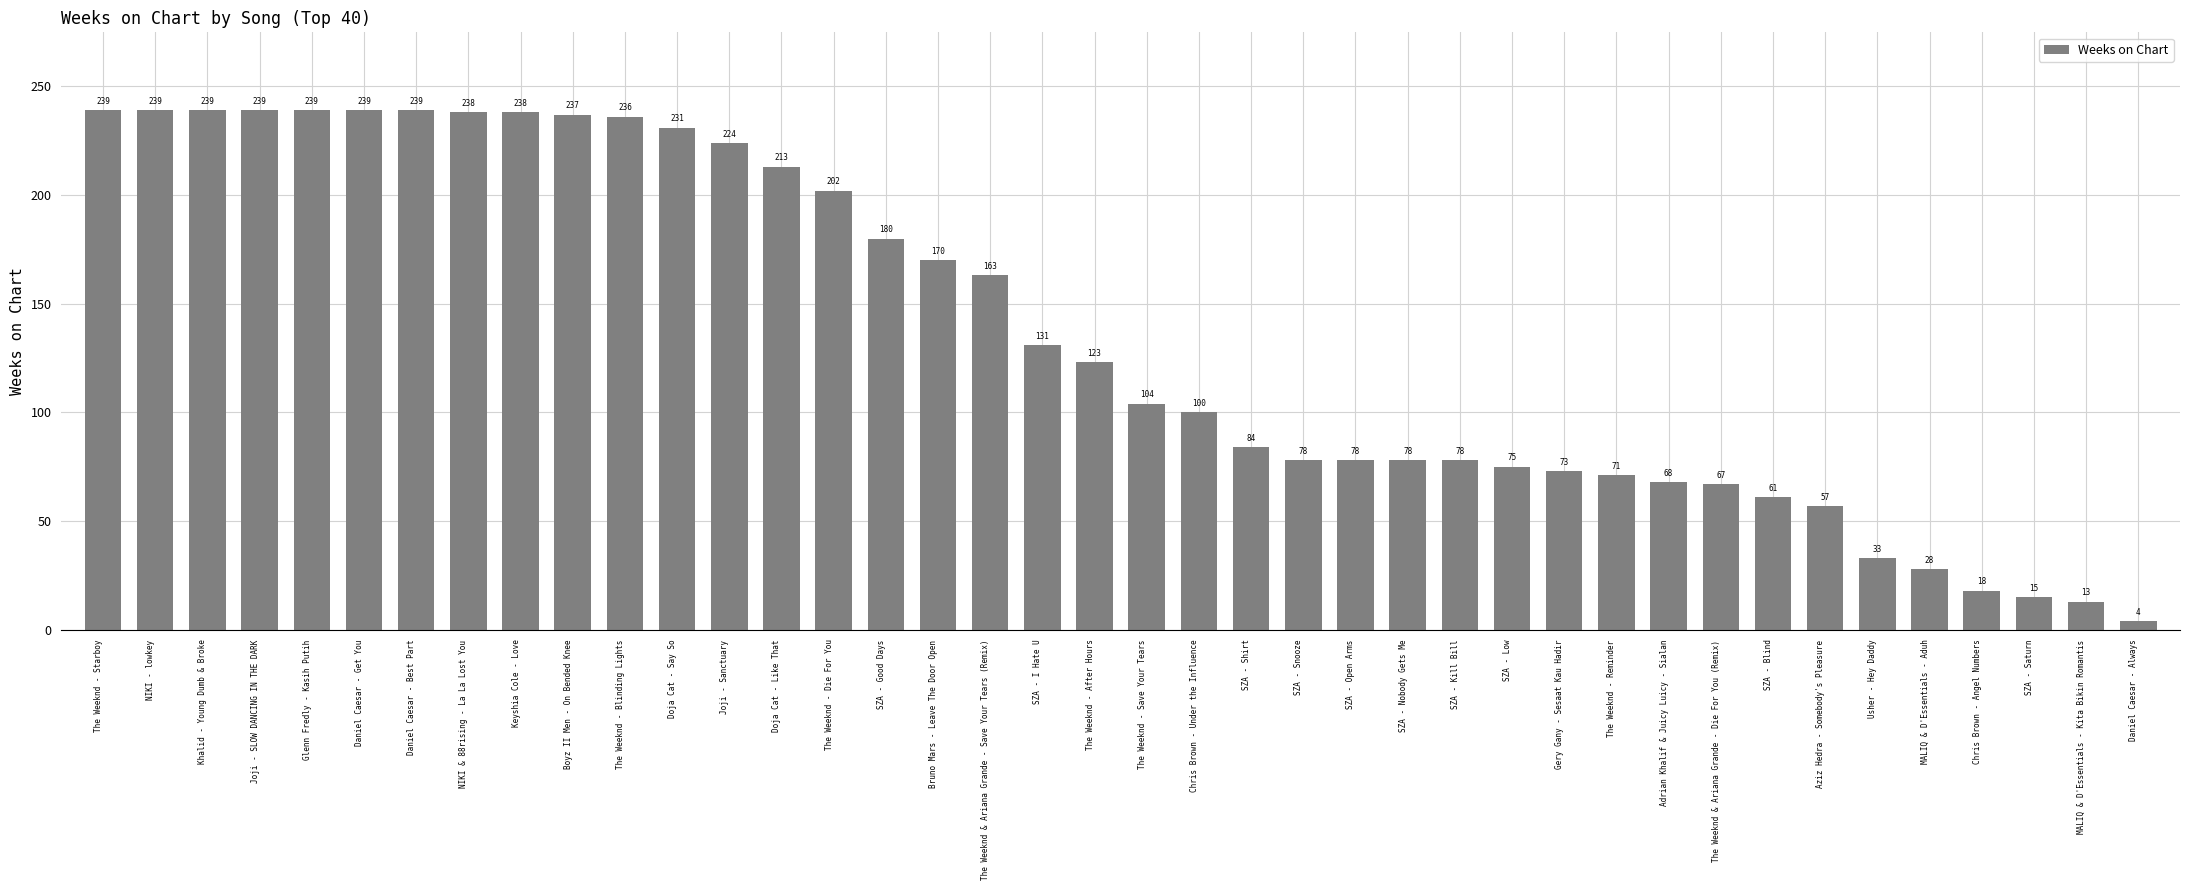

At which category does the chart reach its minimum across all series?

Daniel Caesar - Always